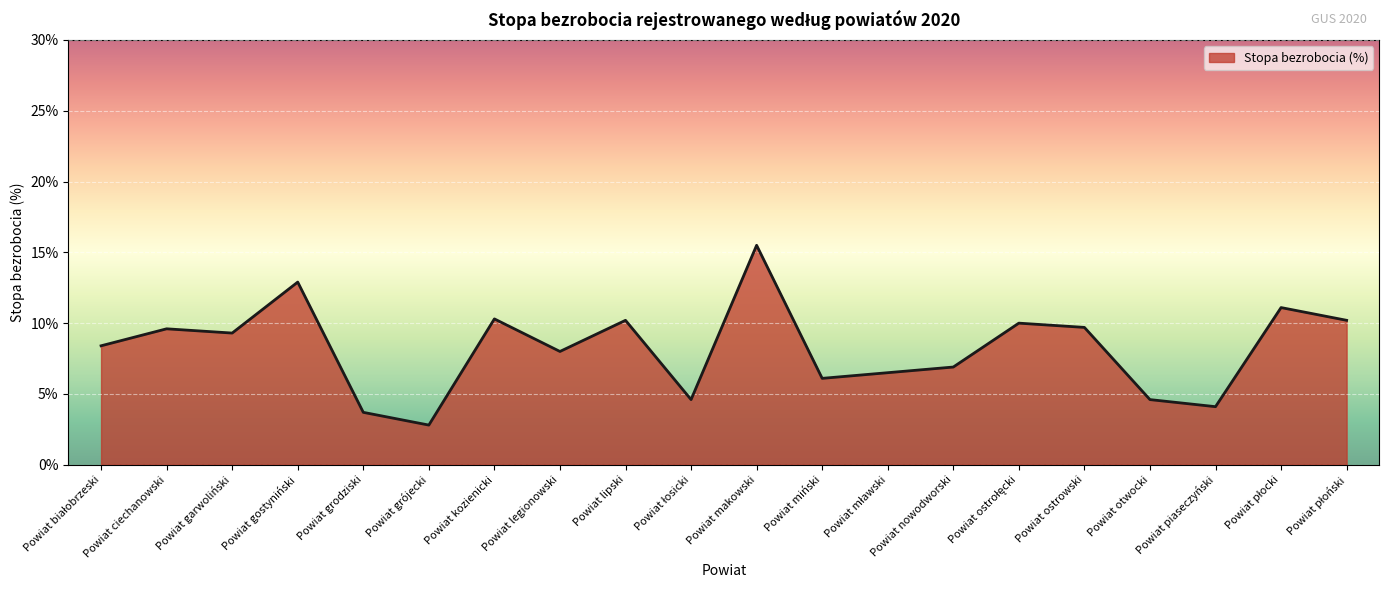

Which label corresponds to the largest value in the chart?

Powiat makowski